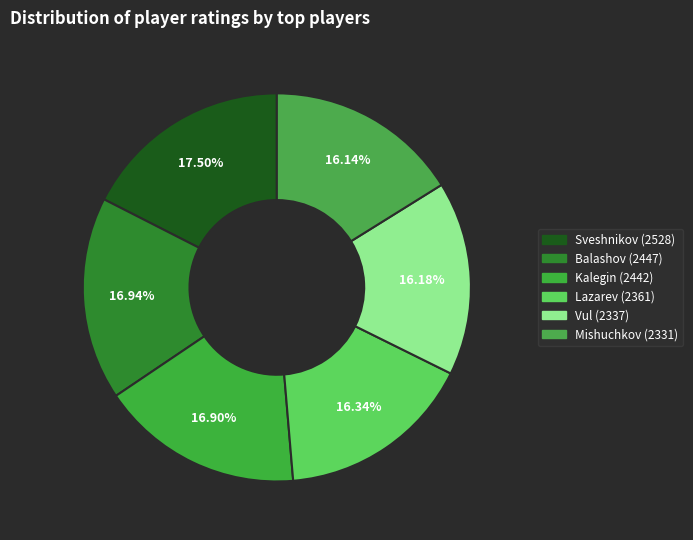

Count the number of slices in the pie.

6